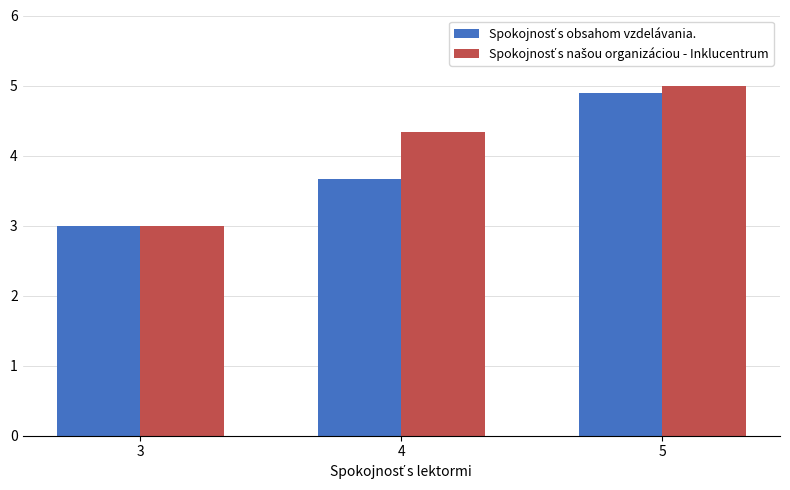

What is the total value across all series at 4?

8.0